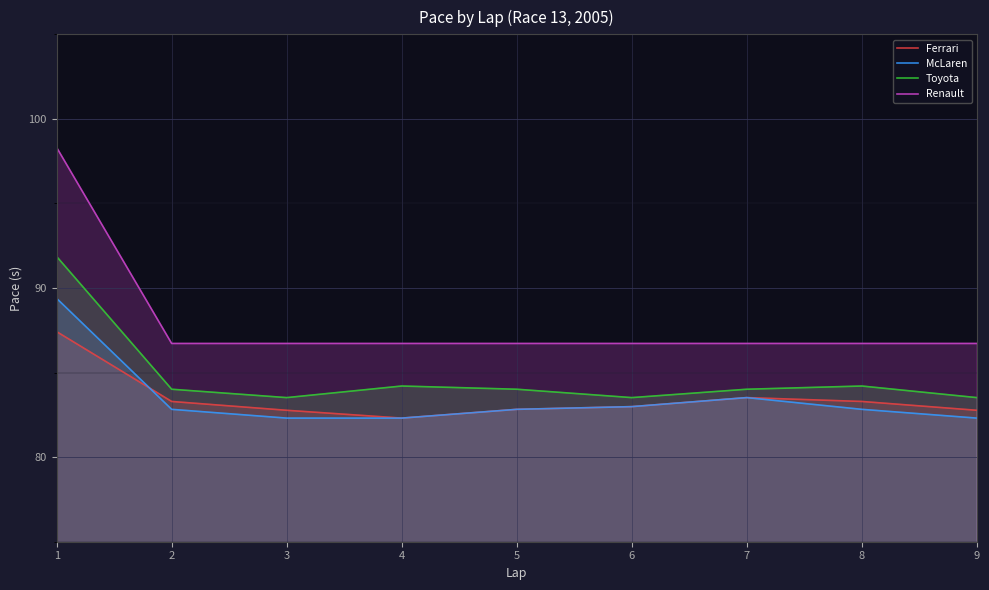

What is the total value across all series at 9?

335.3